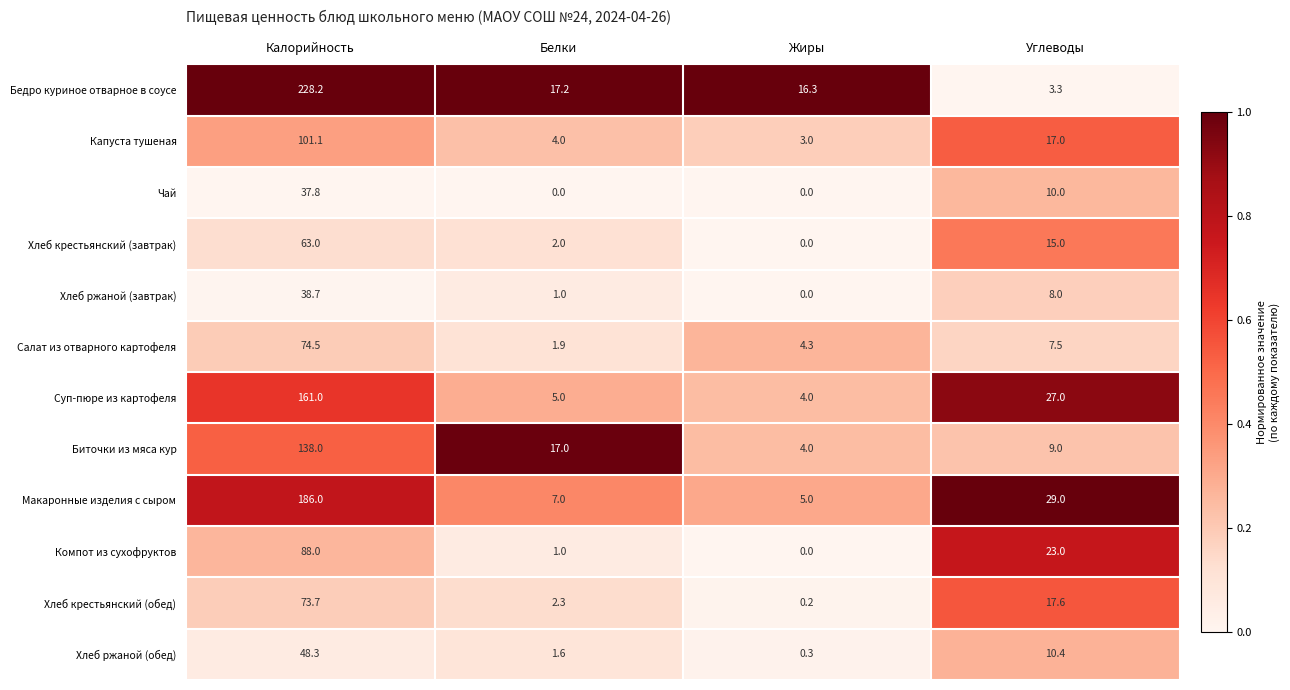

List the labels in order of Бедро куриное отварное в соусе value, largest first.

Калорийность, Белки, Жиры, Углеводы